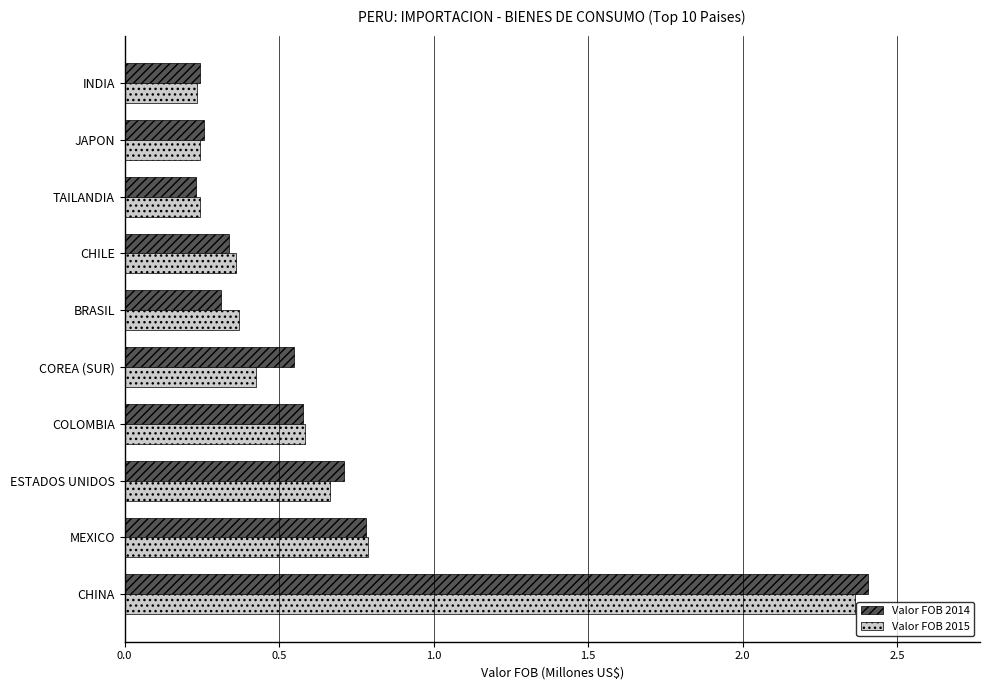

What is the sum of the Valor FOB 2015 values at ESTADOS UNIDOS and JAPON?

0.9